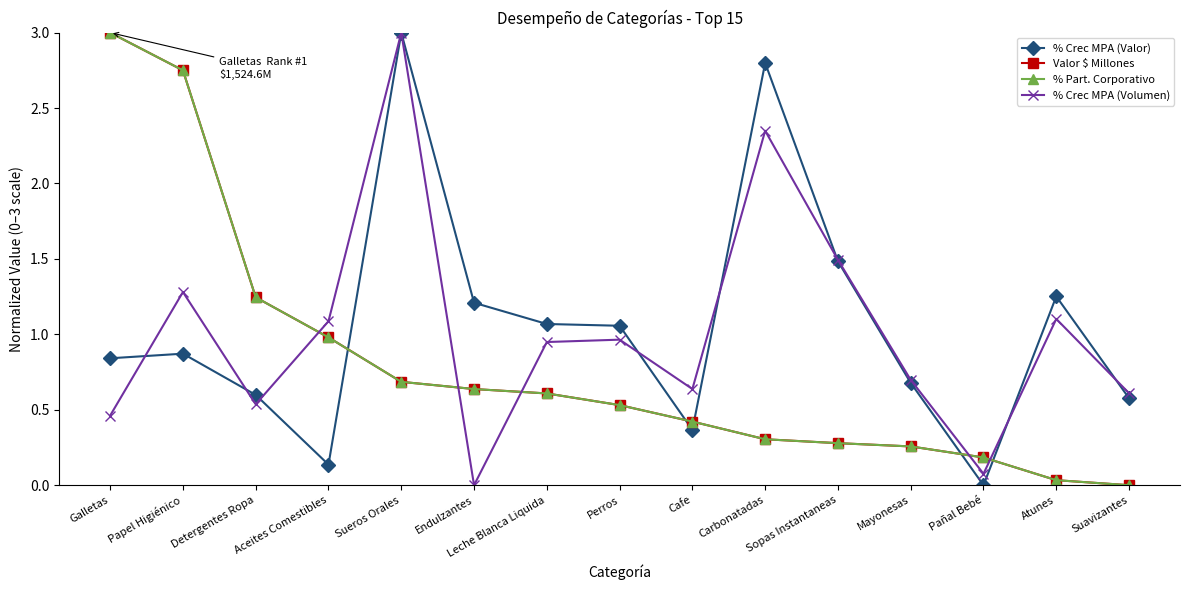

What is the spread (max minus min) of values at Atunes?

1.2